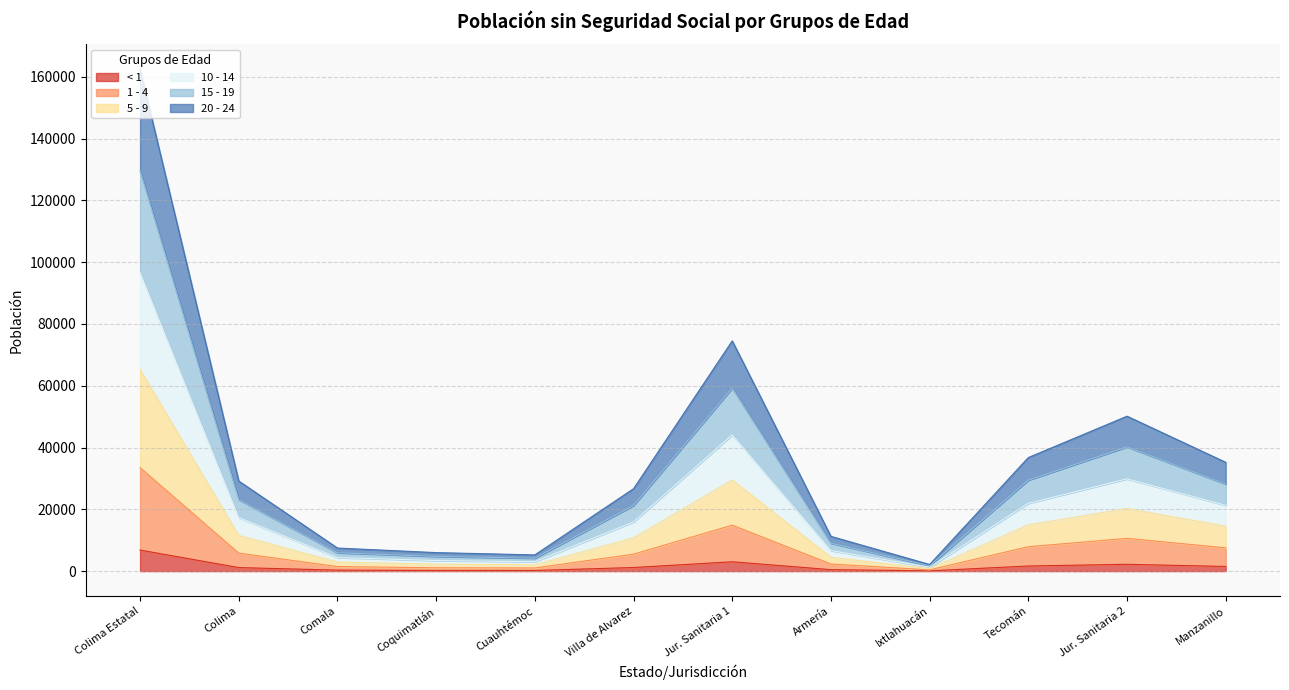

Which label corresponds to the smallest value in the chart?

Ixtlahuacán